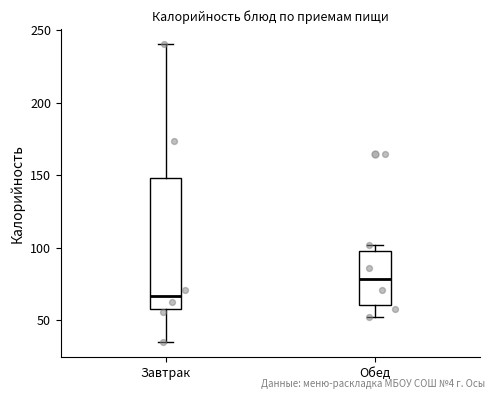

Where is the lower edge of the box for Обед on the y-axis? The values are not printed on the chart, so give them approximately, as read against the axis.

60